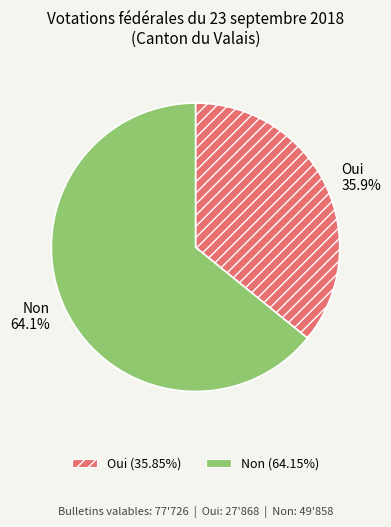

How many segments does this pie chart have?

2